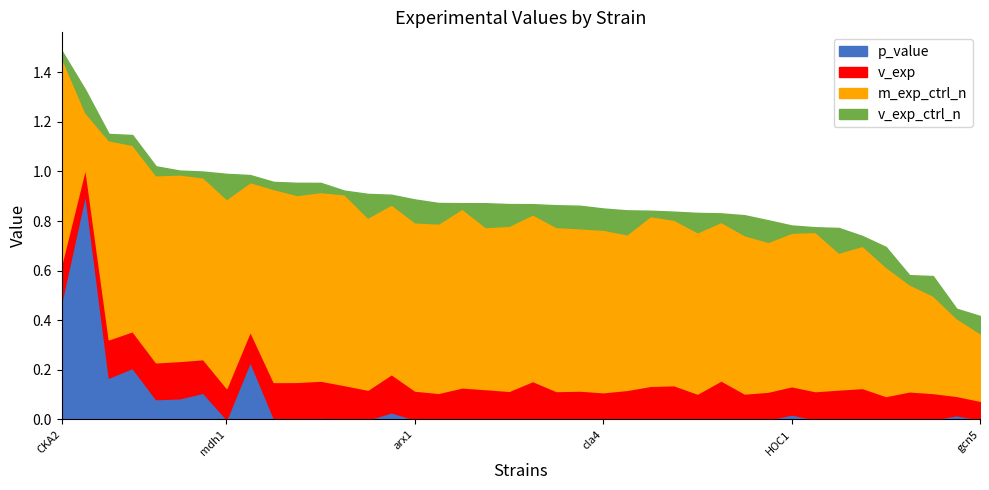

Which has a higher value, ypt6-2nd or Arp1?

Arp1